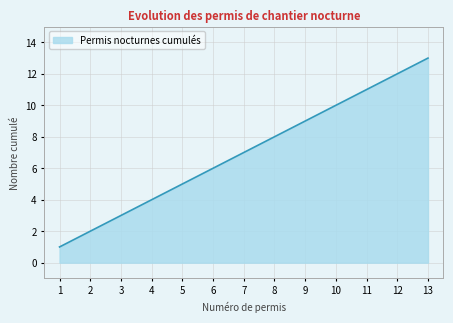

The chart shows a value of 8 at 13. True or false?

False